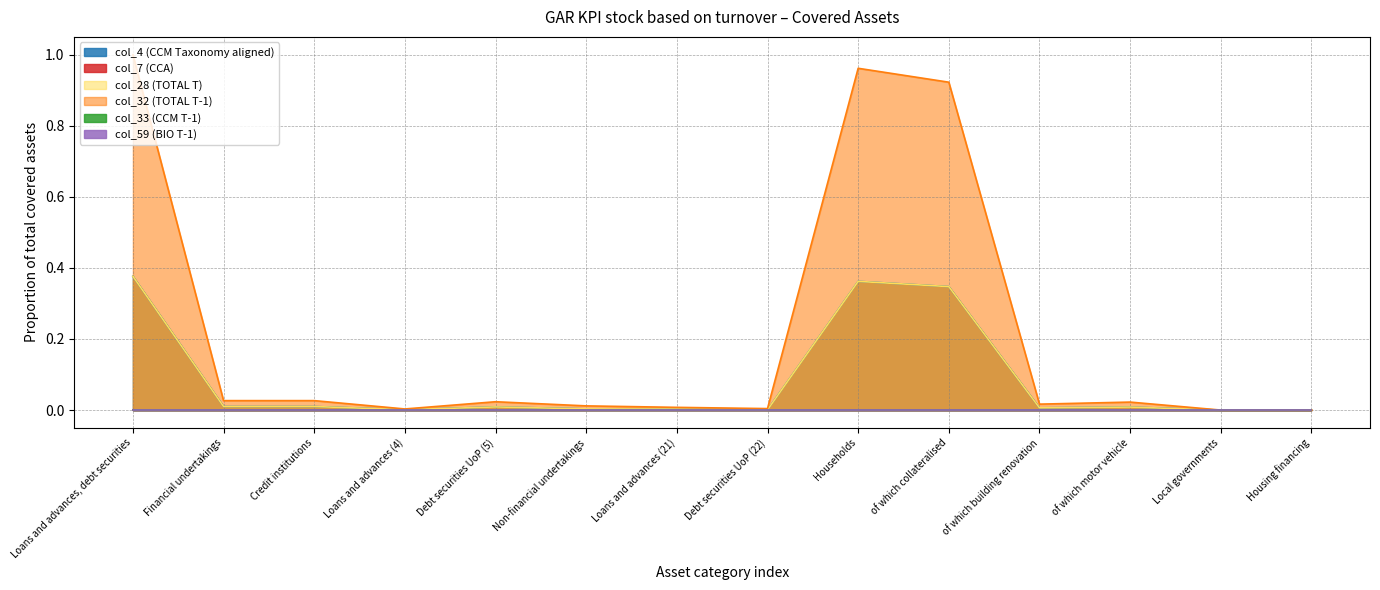

True or false: col_4 (CCM Taxonomy aligned) and col_7 (CCA) intersect in this chart.

False